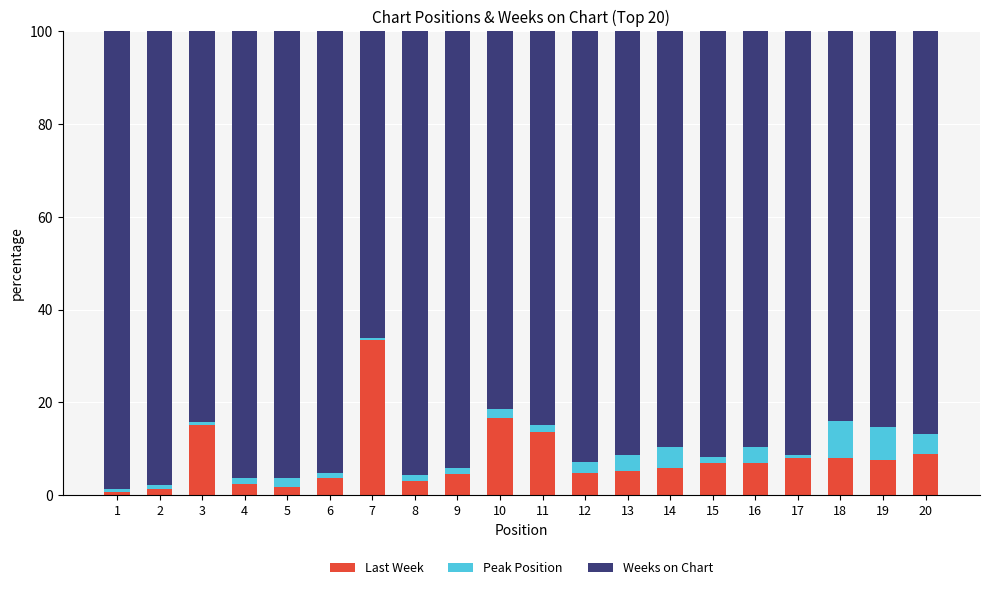

What is the highest value of the Last Week series?

33.5